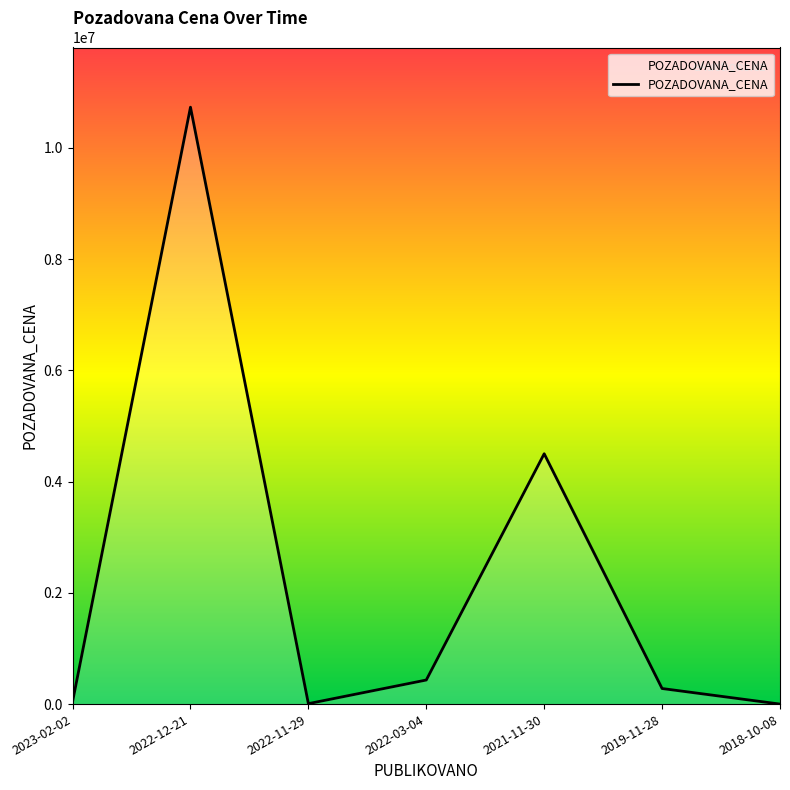

True or false: the data shows 4500000 at 2021-11-30.

True